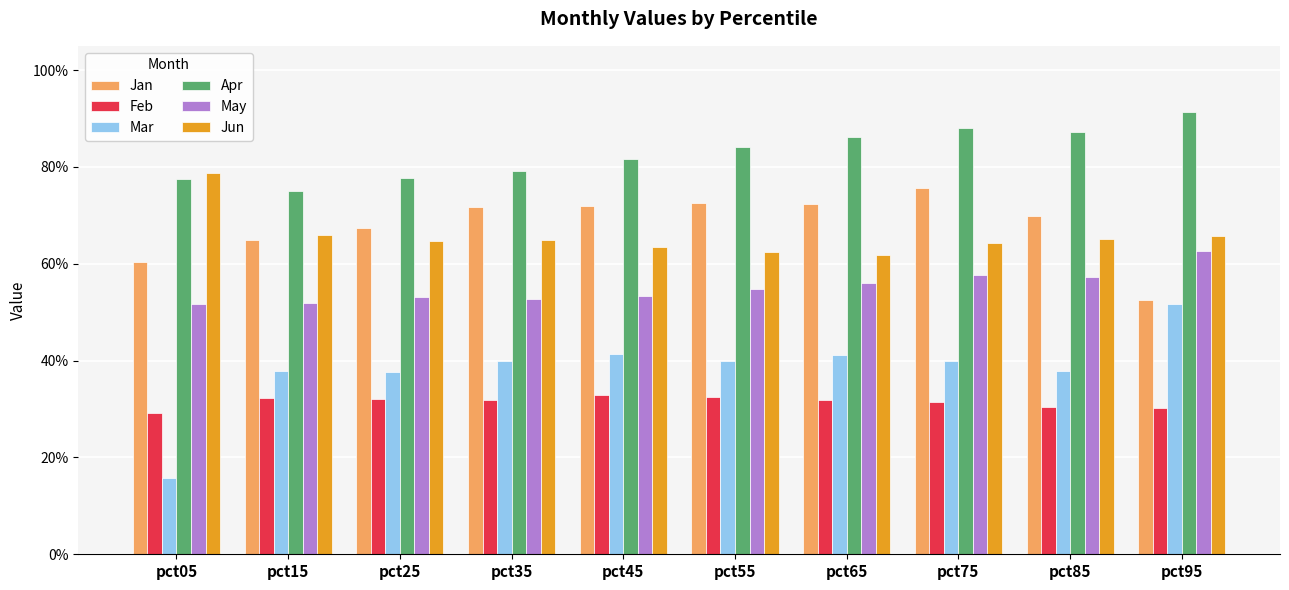

Does the chart contain stacked bars?

No